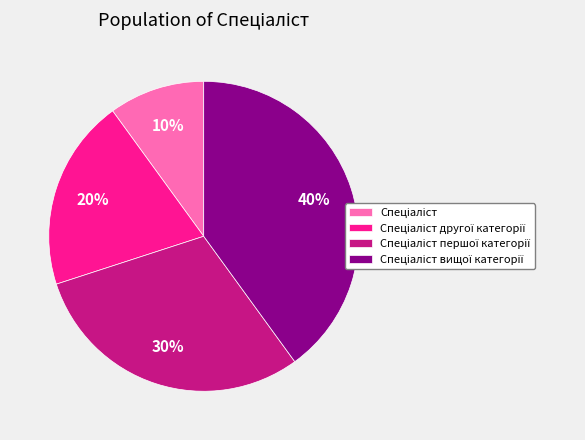

To the nearest percent, what is the difference between the largest and smallest slice percentages?

30%